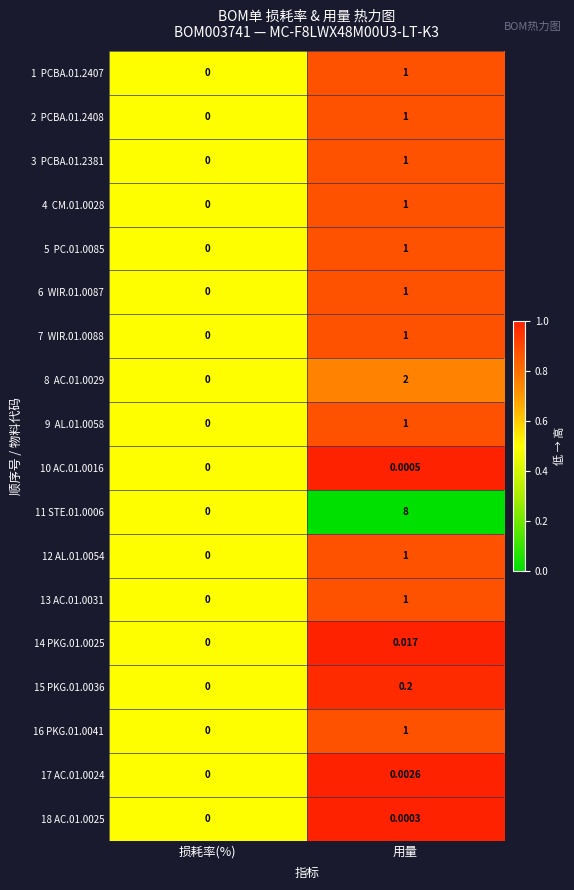

Where is 18 AC.01.0025 nearest to the value 0?

损耗率(%)